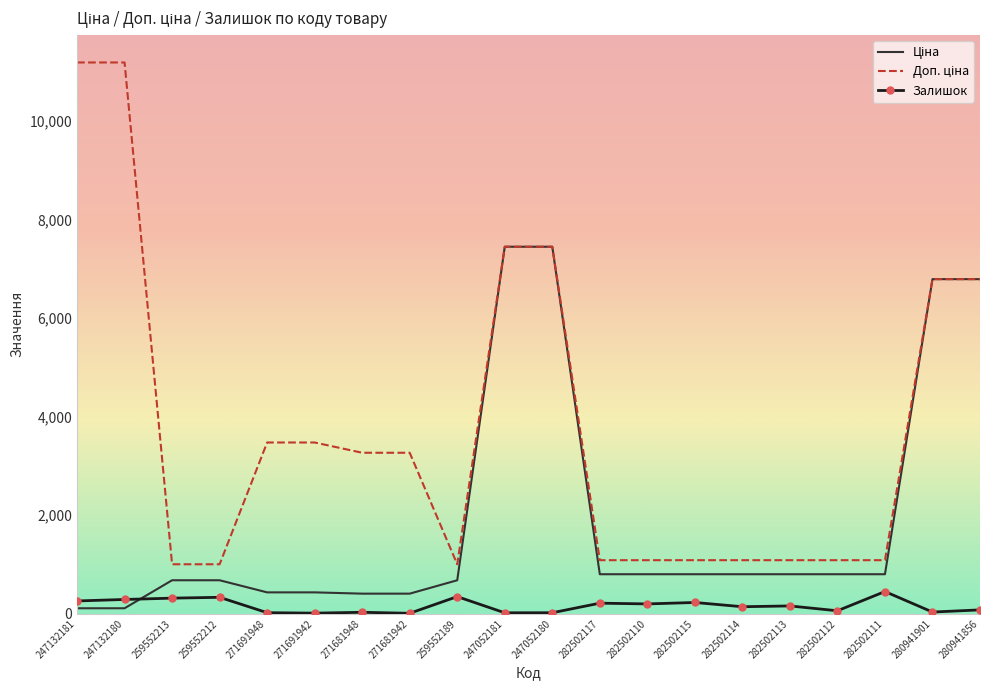

What is the greatest value displayed?

11182.0